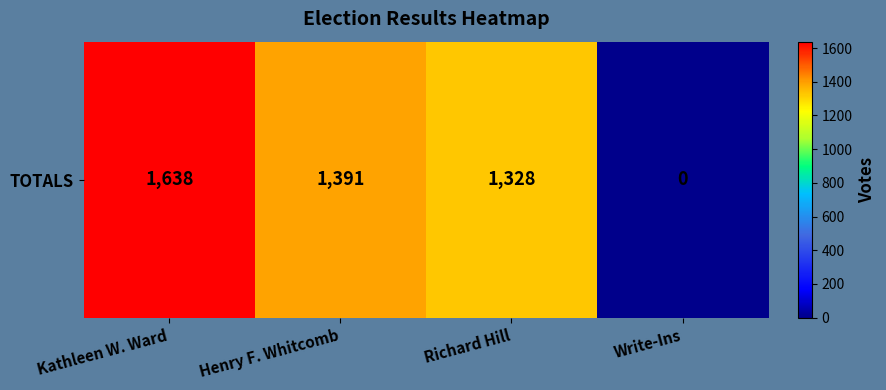

At which label is the value closest to 819?

Richard Hill